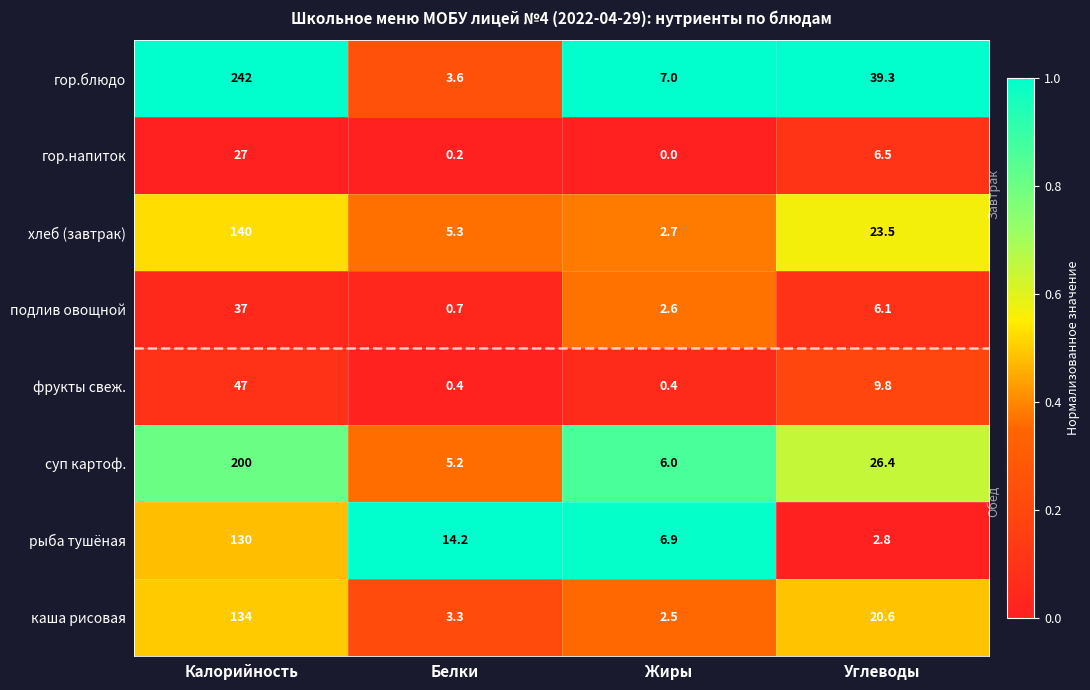

True or false: гор.напиток has a value of 0.2 at Белки.

True